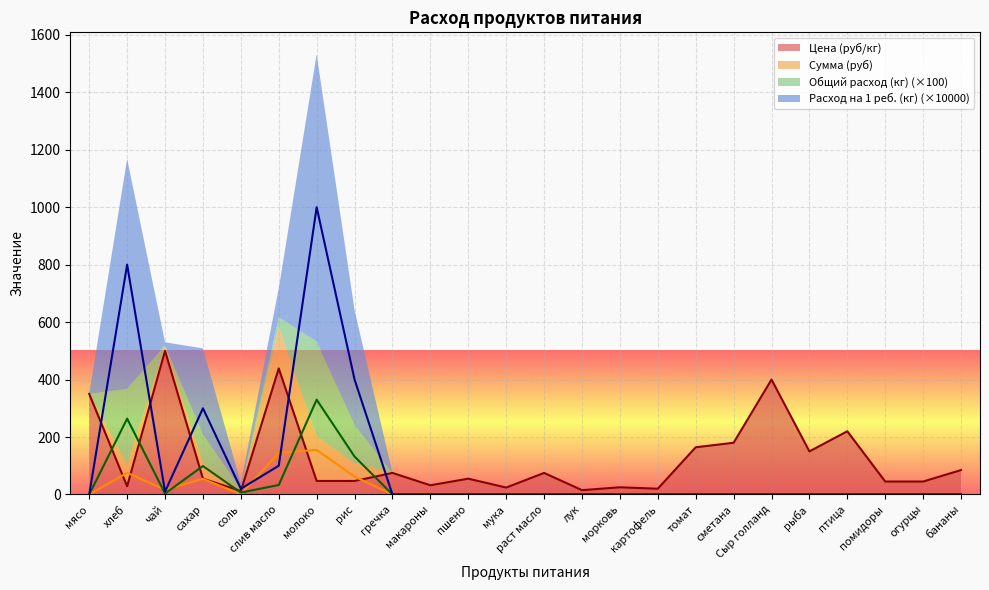

Count the number of data series in this chart.

4